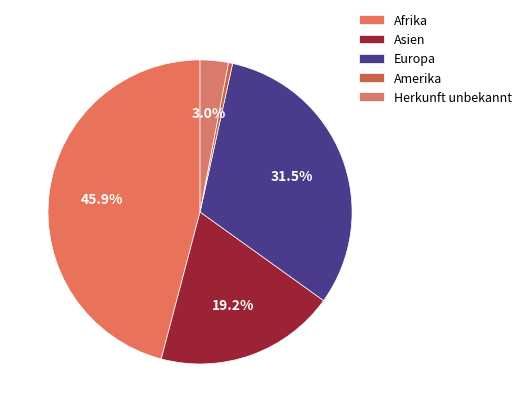

True or false: Afrika accounts for 46% of the total.

True